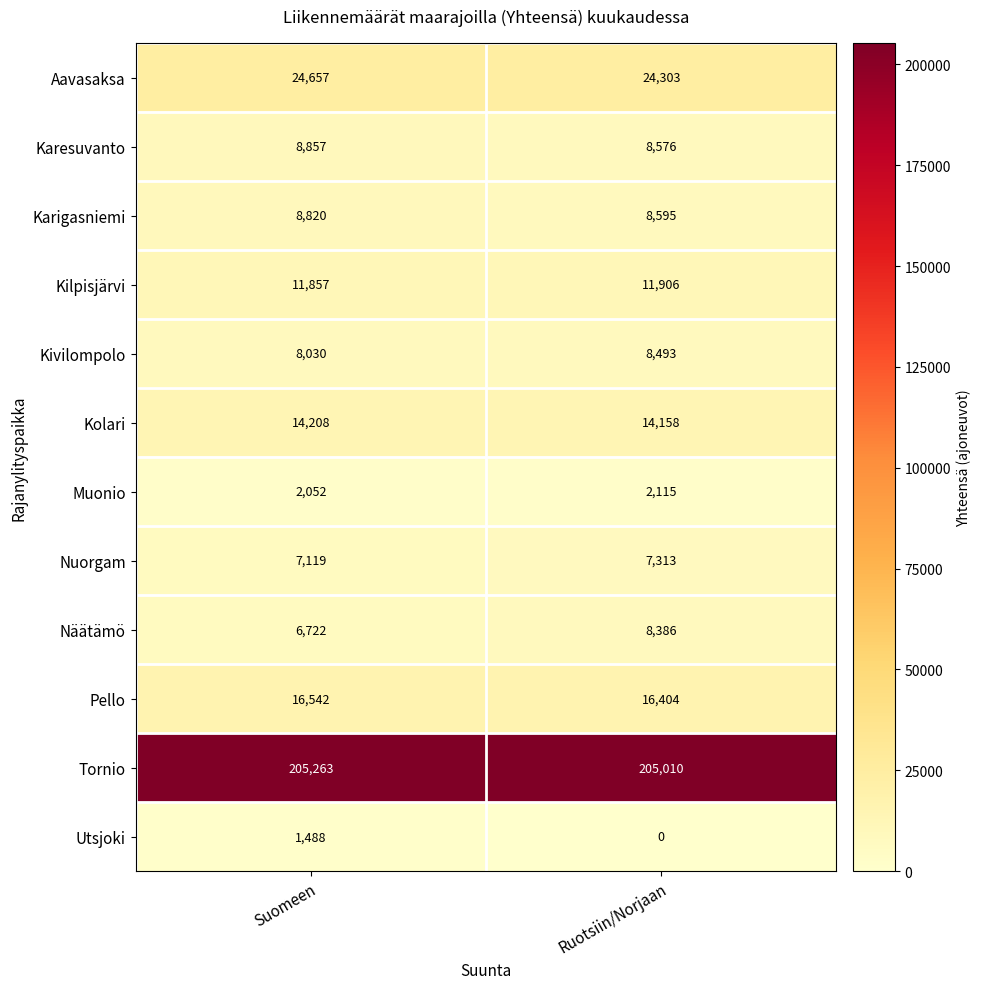

Which series has the largest range (max minus min)?

Näätämö